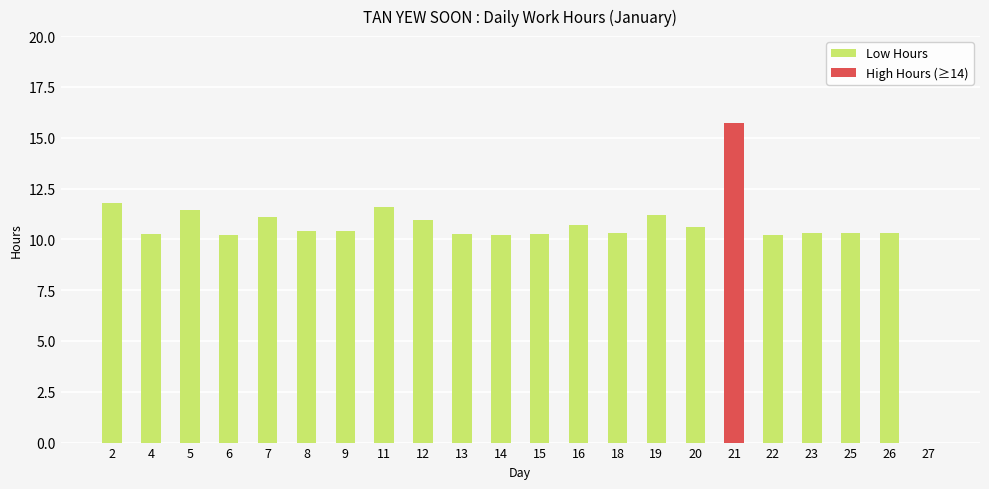

Is it true that the value at 18 is 10.3?

True